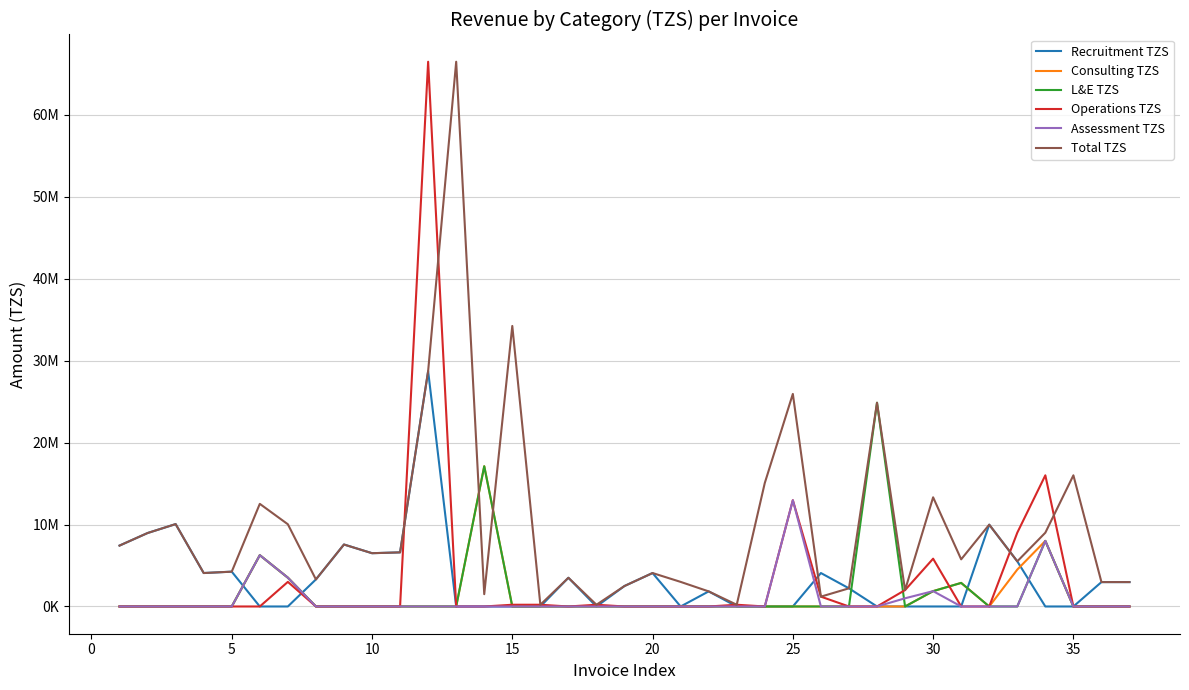

Which series has the largest total across all categories?

Total TZS